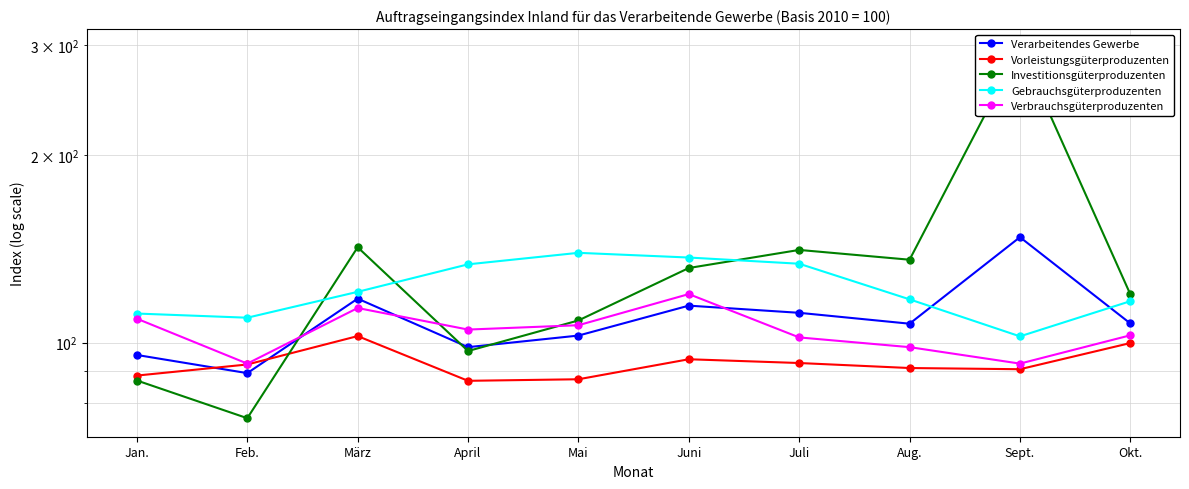

Between April and Juli, which series saw the biggest shift?

Investitionsgüterproduzenten